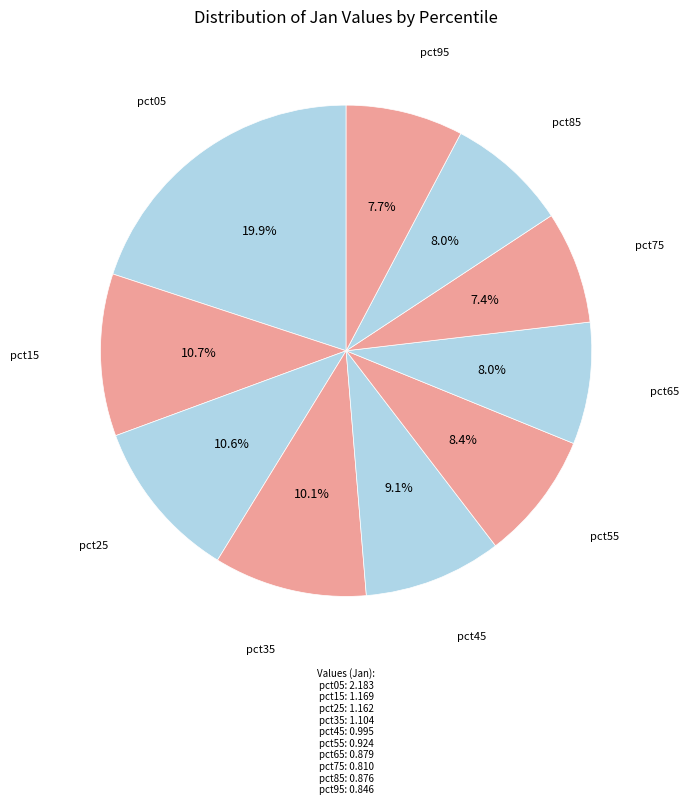

Which category has the smallest portion of the pie?

pct75